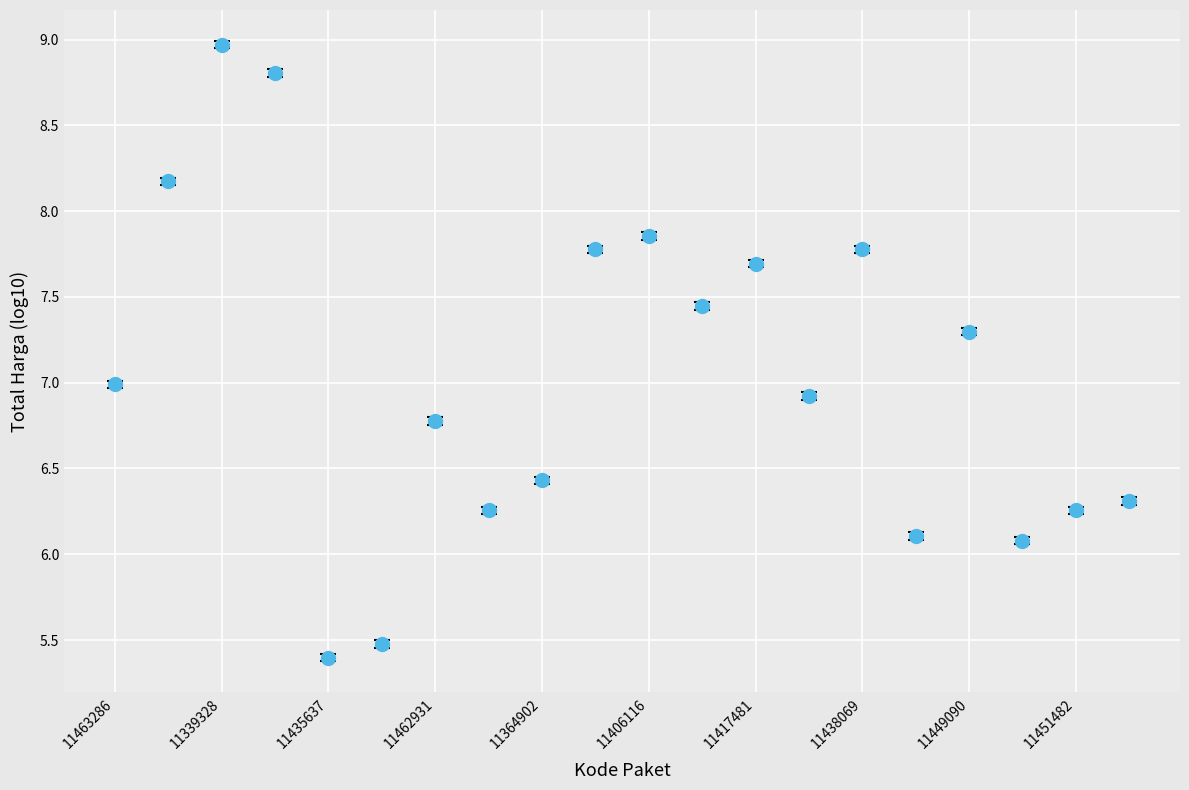

What is the range of Y values (max minus min)?

3.6